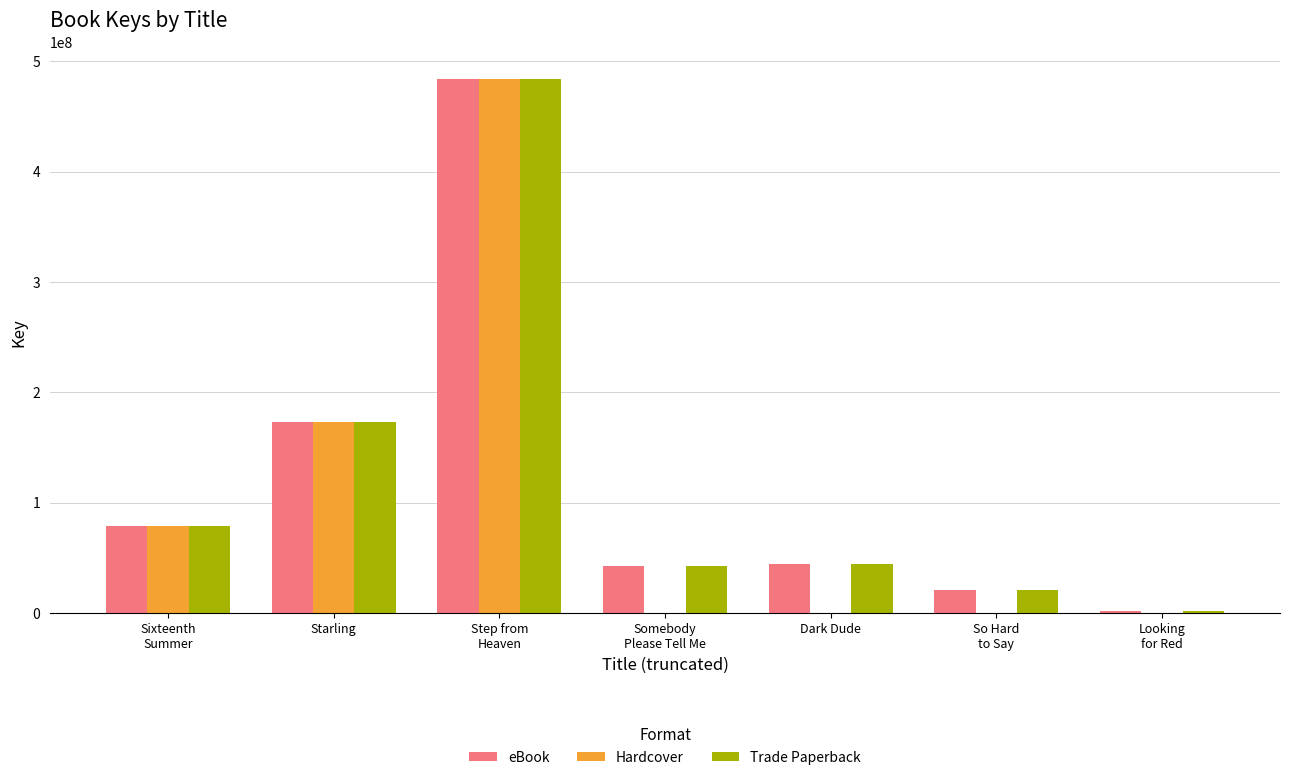

What is the maximum value shown in the chart?

484205063